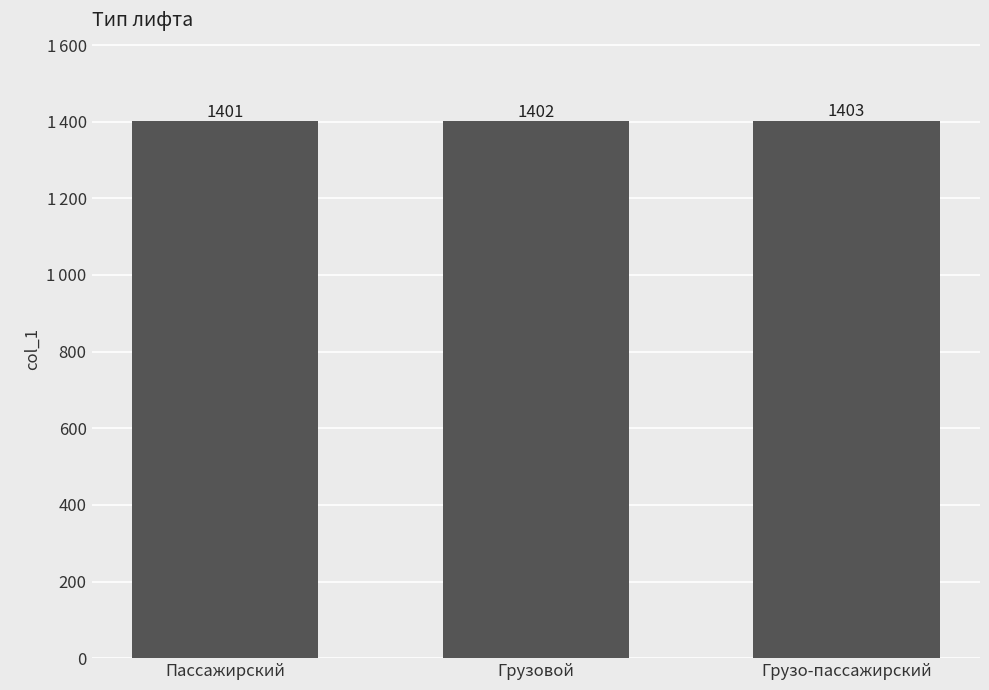

Does the chart contain any negative values?

No